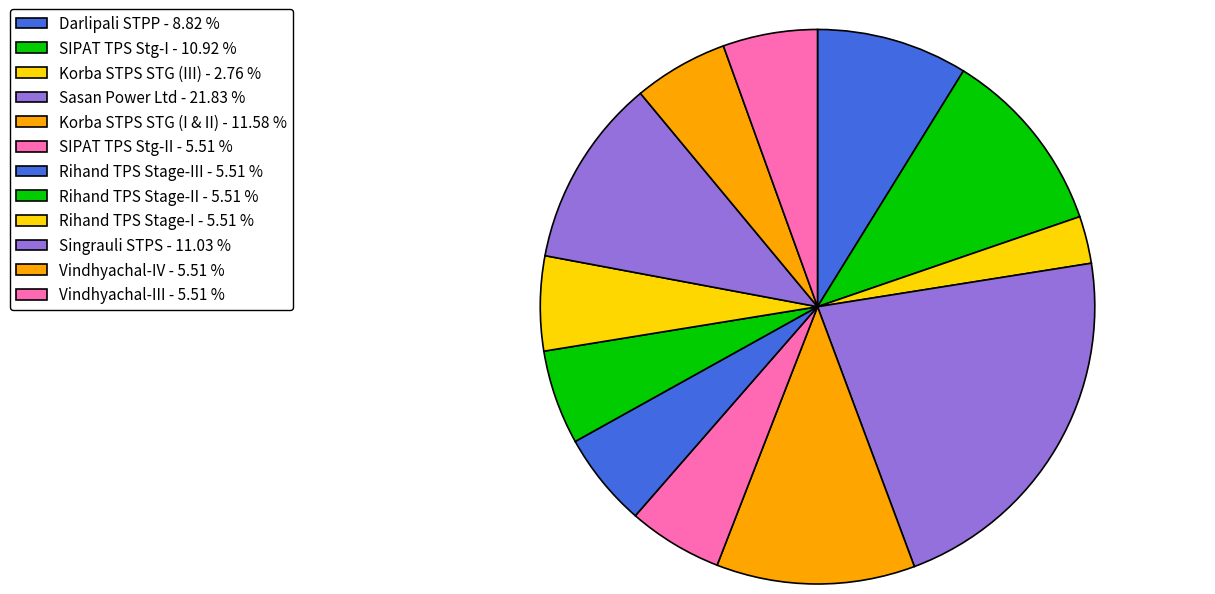

To the nearest percent, what is the average slice percentage?

8%